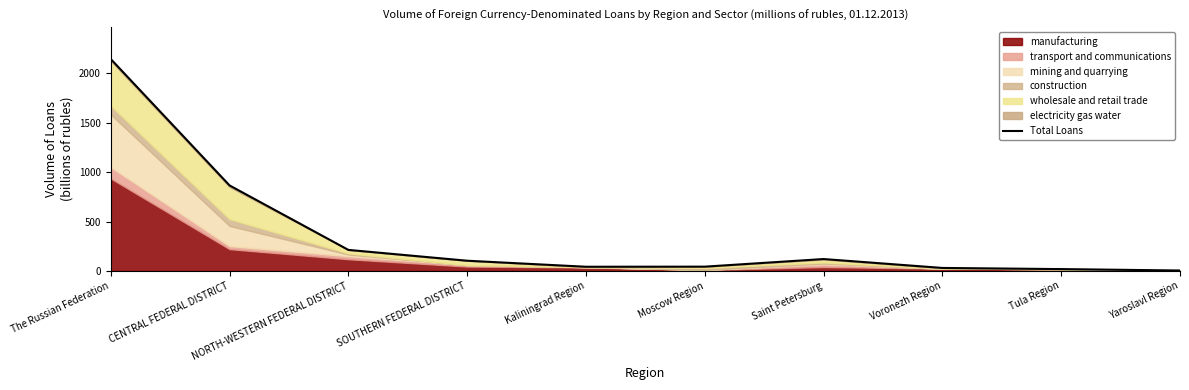

Reading right to left, list all the values displayed in this chart.

Yaroslavl Region=4.2	Tula Region=18.5	Voronezh Region=30.1	Saint Petersburg=120.2	Moscow Region=43.2	Kaliningrad Region=42.2	SOUTHERN FEDERAL DISTRICT=103.2	NORTH-WESTERN FEDERAL DISTRICT=212.8	CENTRAL FEDERAL DISTRICT=865.6	The Russian Federation=2145.7